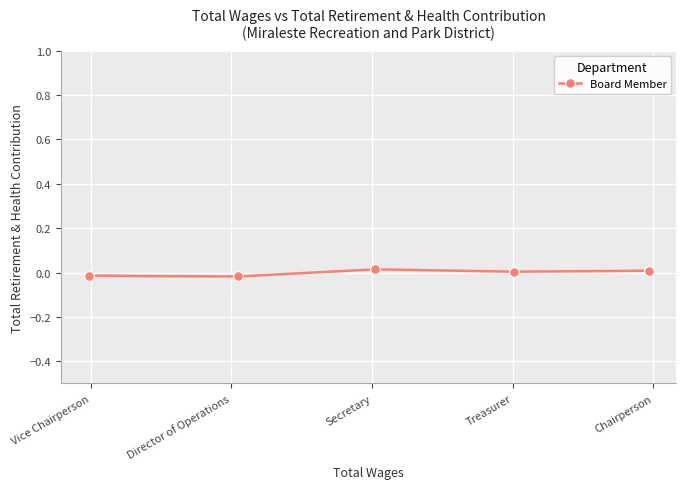

True or false: there are more than 1 points higher than both neighbors.

False